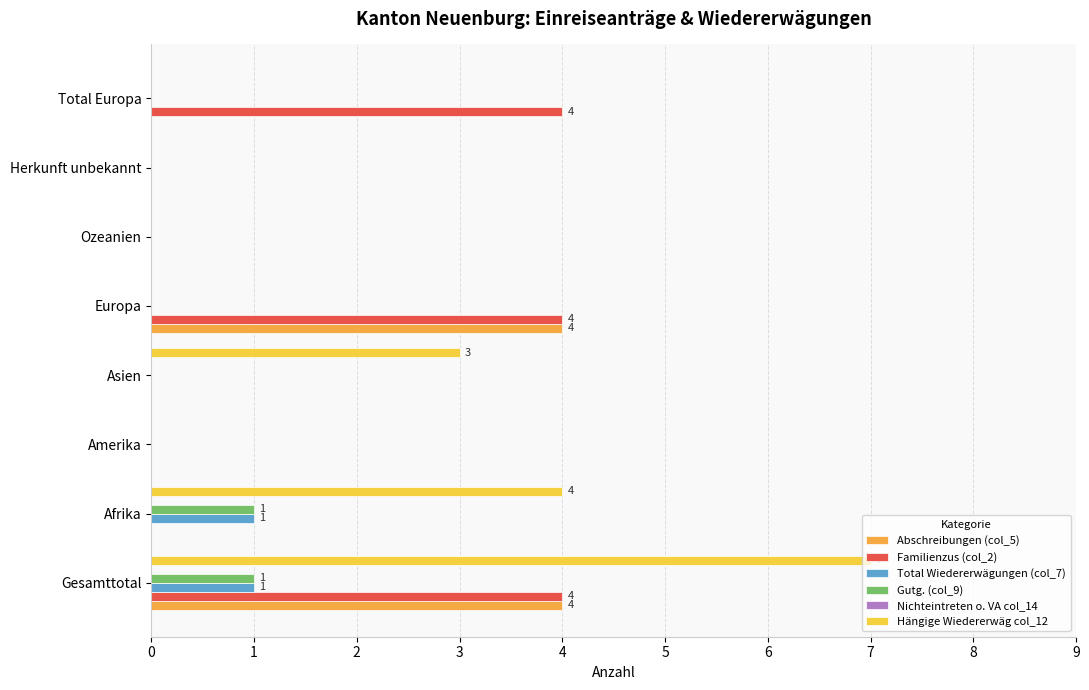

How many categories are shown in the chart?

8